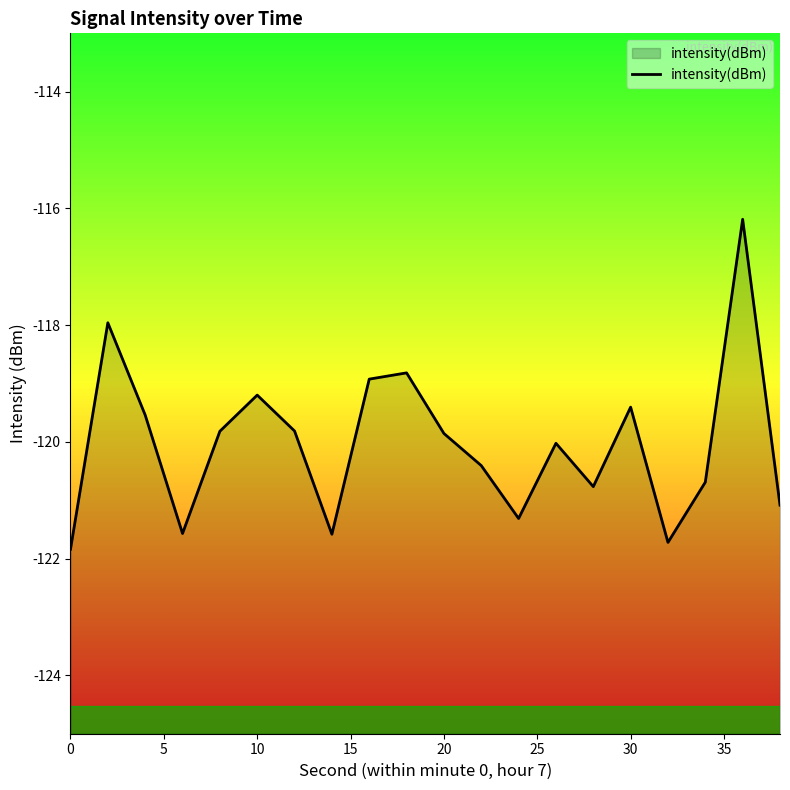

Count the number of data series in this chart.

1